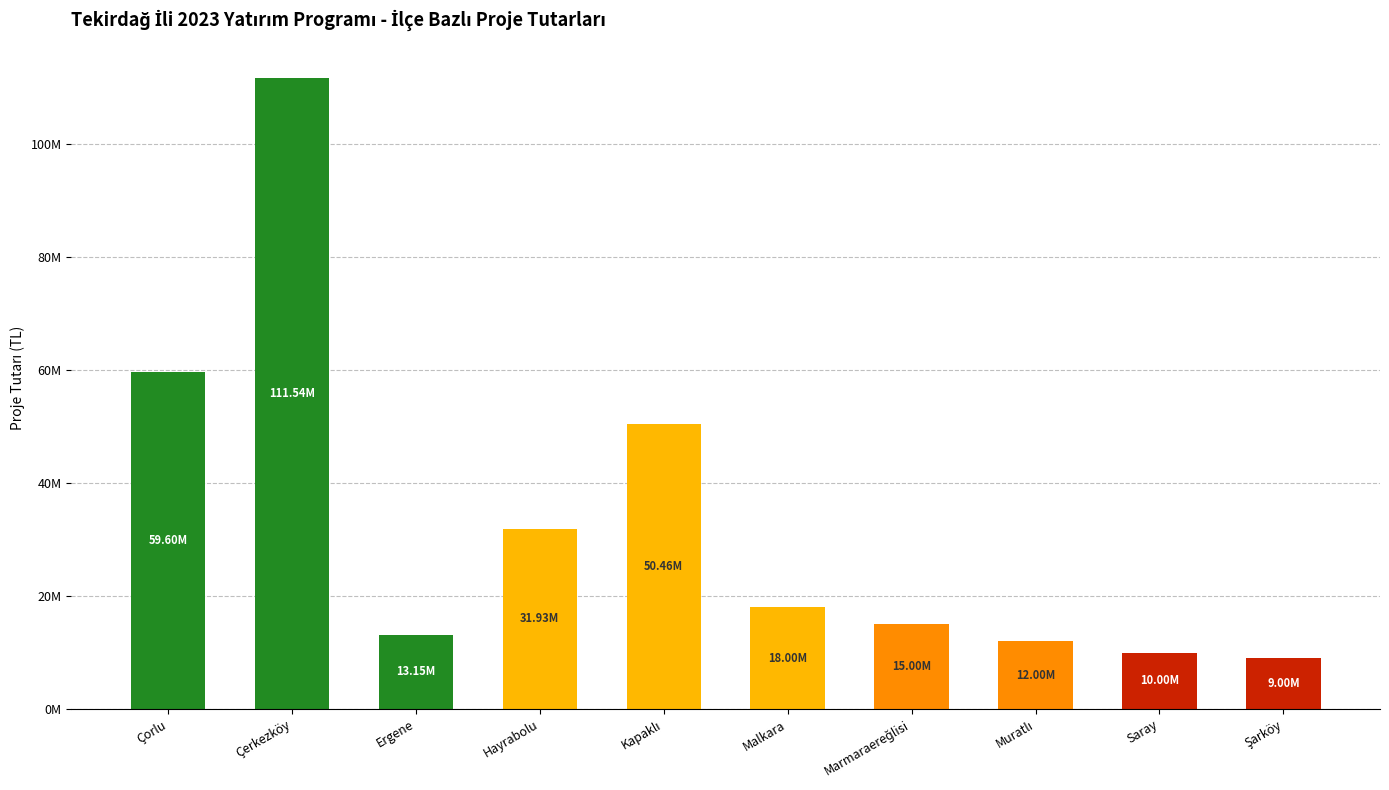

What is the sum of the values at Ergene and Çorlu?

72750000.0